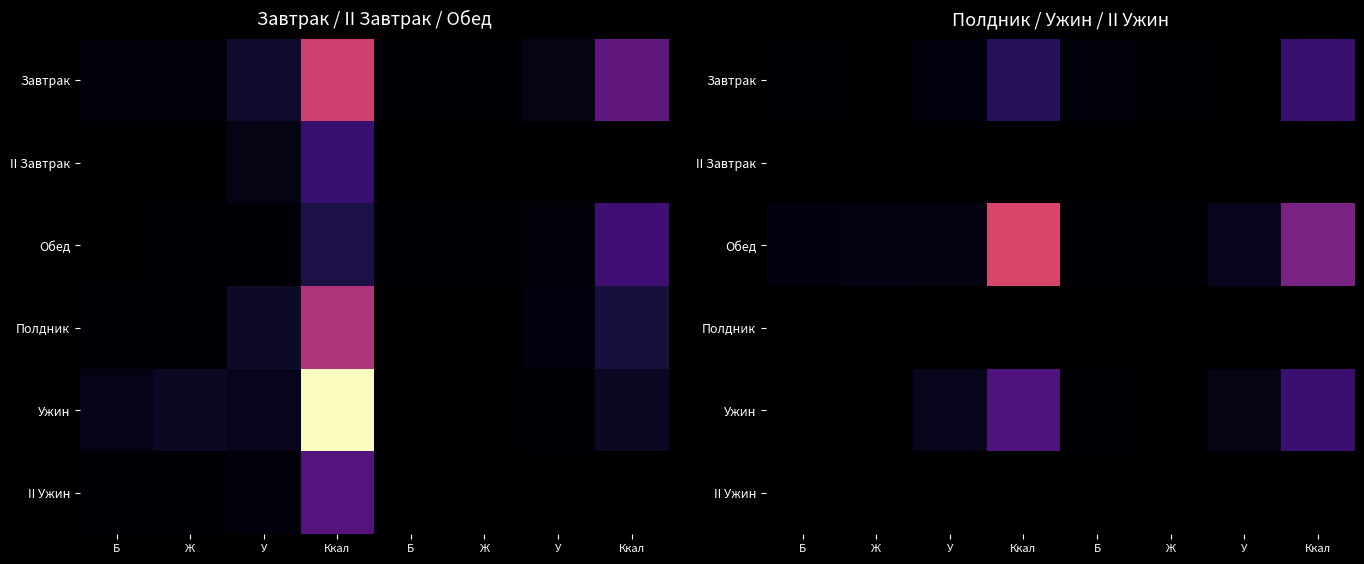

Is it true that Ужин equals 0.6 at Б?

True